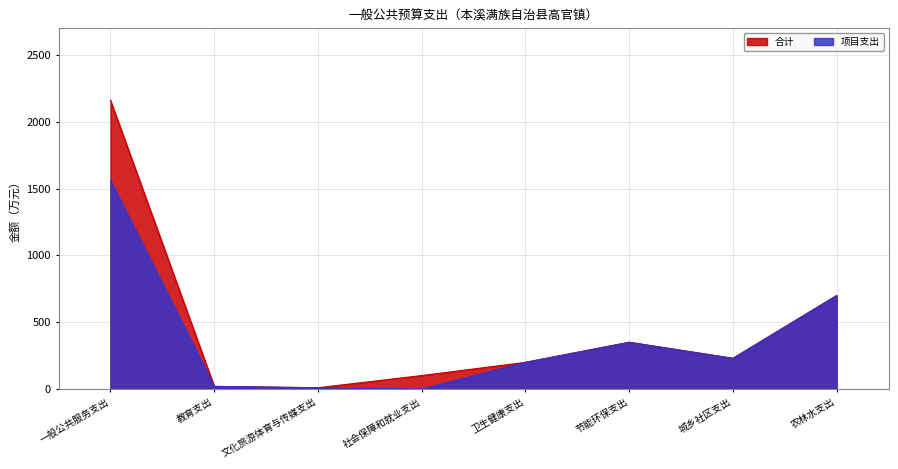

What is the label of the 5th point from the right?

社会保障和就业支出